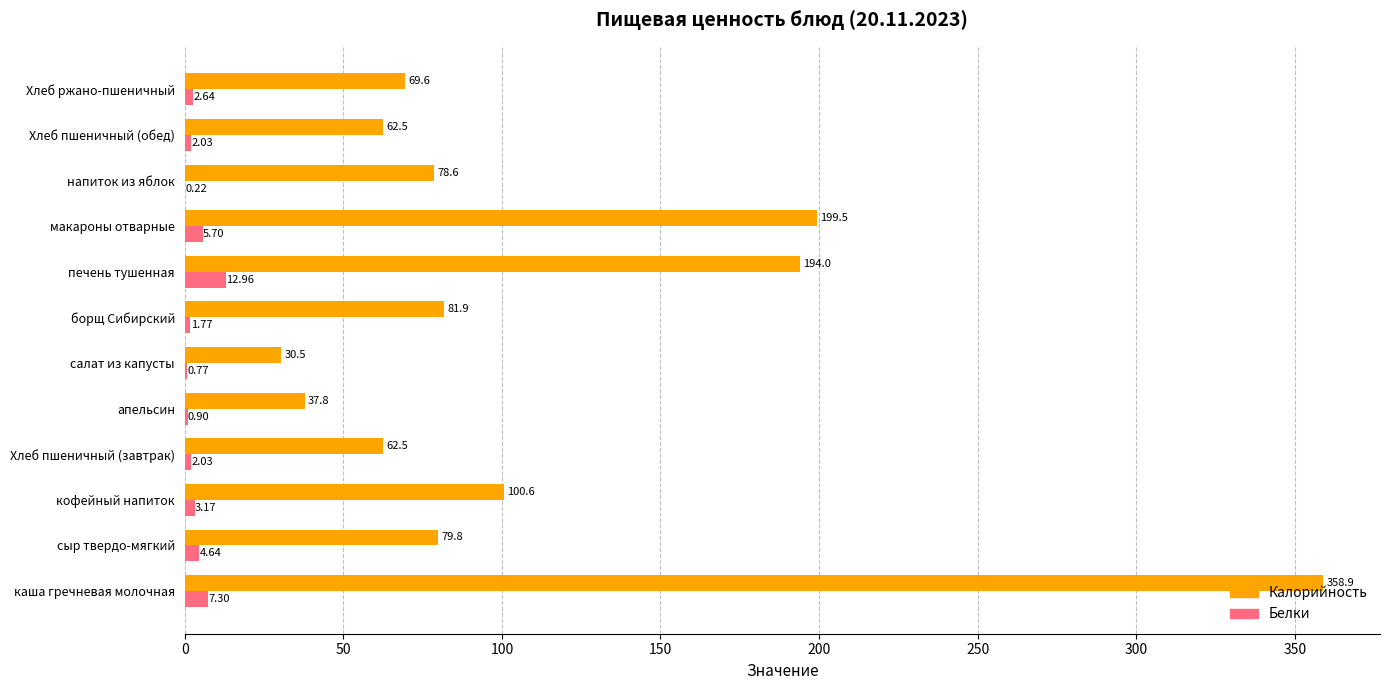

At which category does the chart reach its peak across all series?

каша гречневая молочная